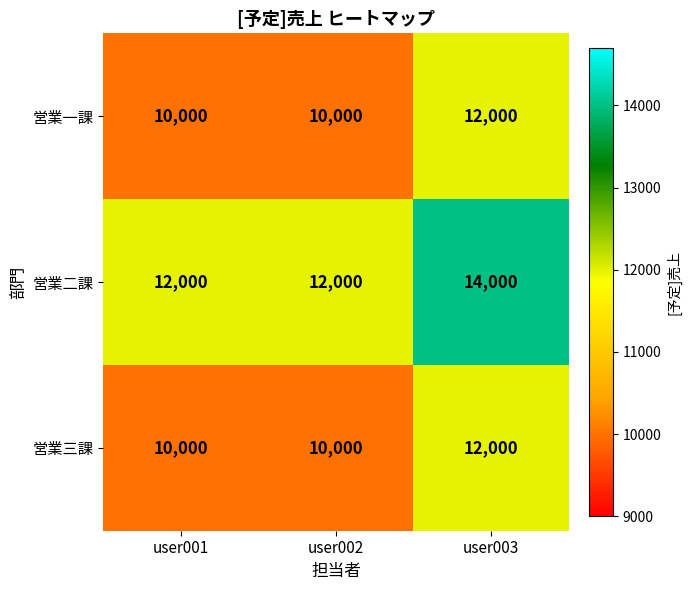

True or false: 営業二課 has a value of 9073 at user003.

False